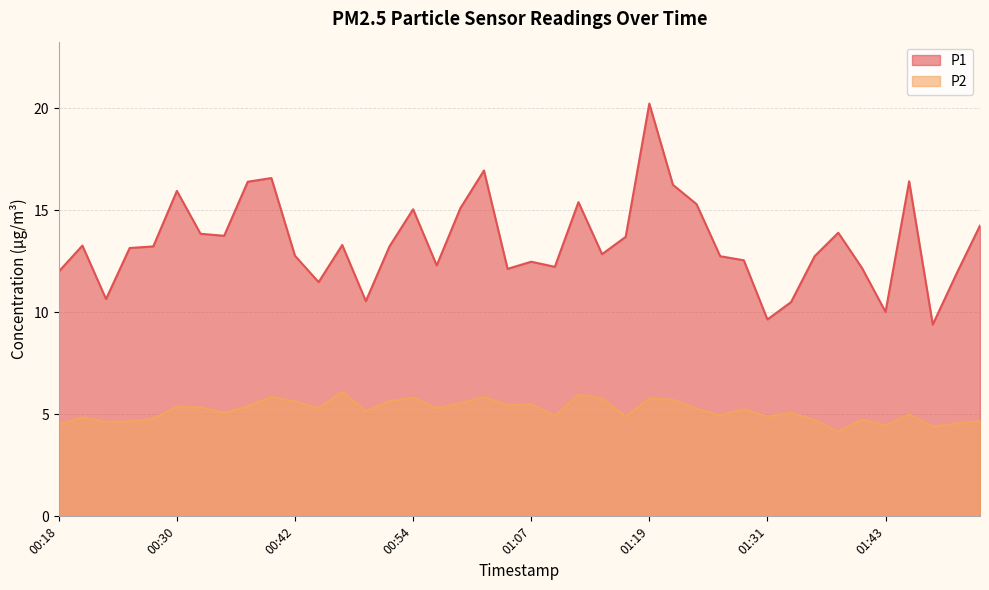

How many series are shown in this chart?

2